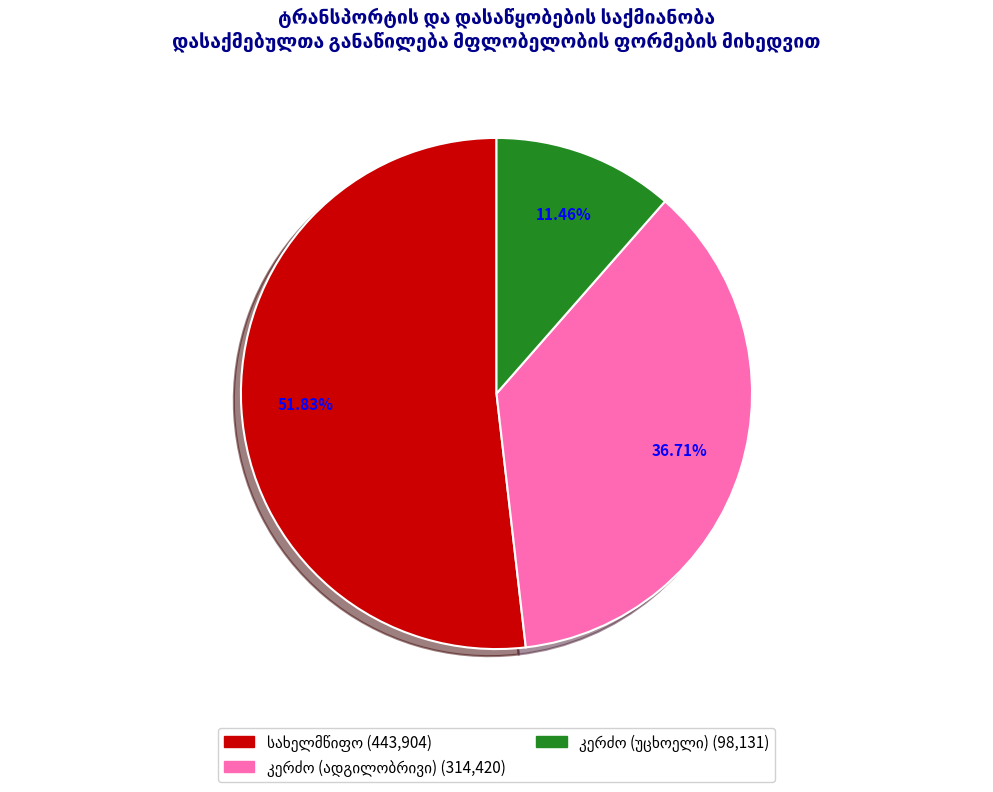

Does any single category account for the majority?

Yes